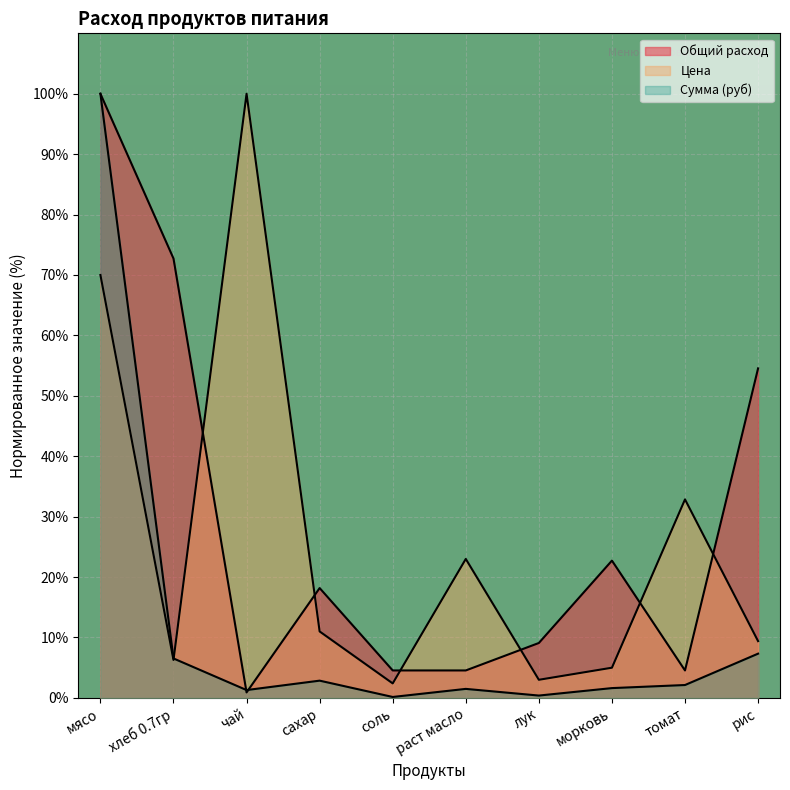

How many interior local valleys does the Общий расход series have?

2